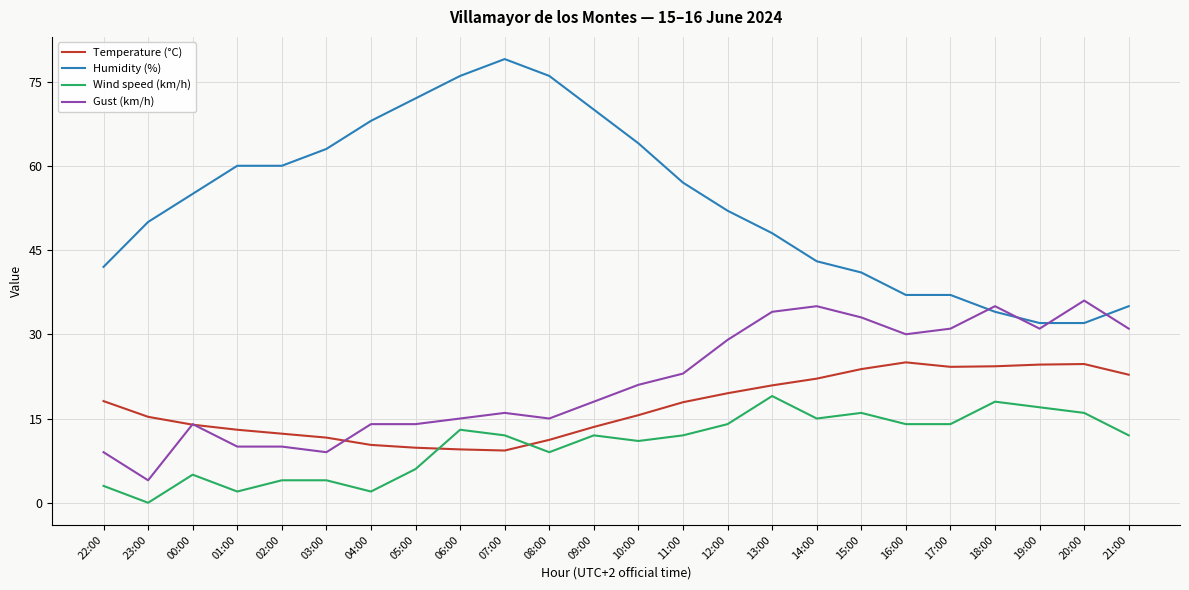

Which series changed the most between 06:00 and 11:00?

Humidity (%)